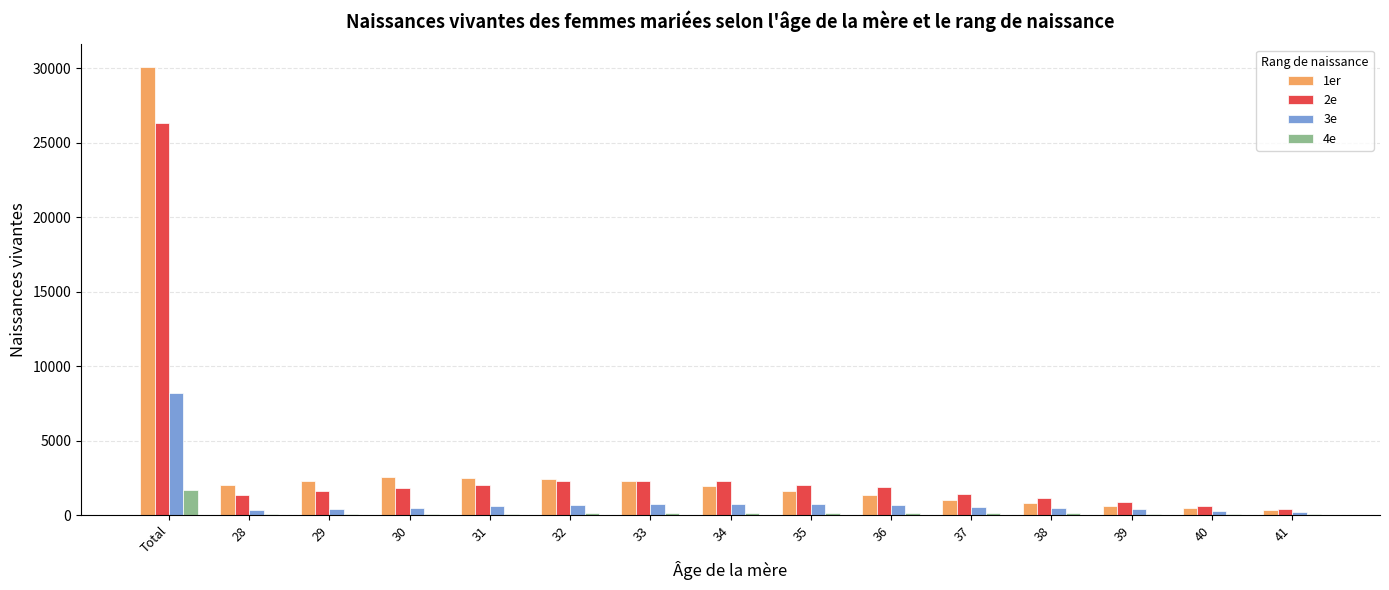

At which label does 3e reach its peak?

Total